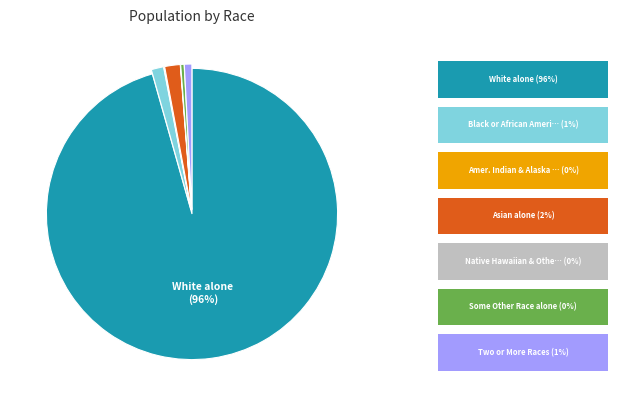

To the nearest percent, what is the difference between the largest and smallest slice percentages?

96%